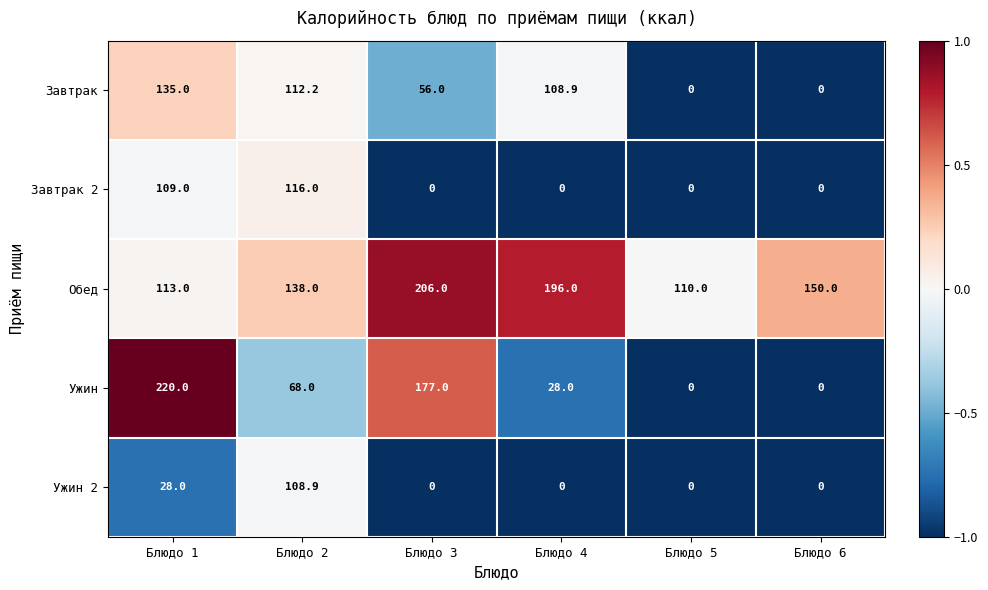

Which series changed the most between Блюдо 3 and Блюдо 6?

Ужин